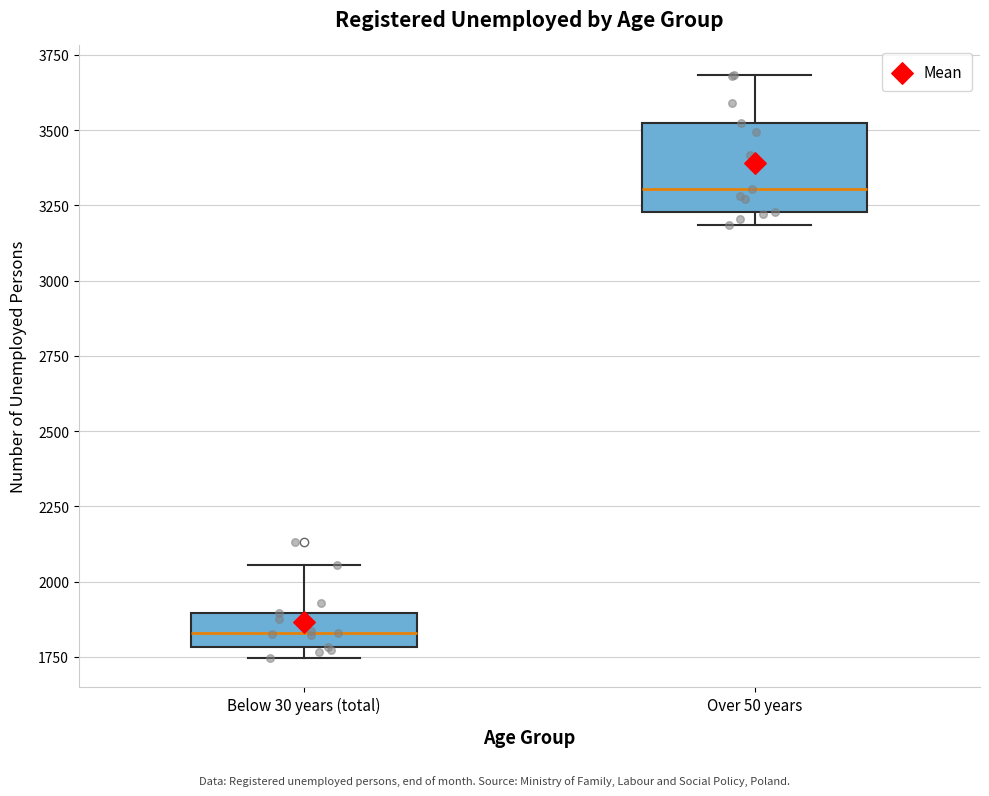

Reading left to right, transcribe this box plot: for each box, give where its median line is, the range the box spans, and where its two whiskers end, as read against the y-axis. The values are not printed on the chart, so give them approximately, as read against the axis.

Below 30 years (total): median 1850, box 1800 to 1900, whiskers 1750 to 2050
Over 50 years: median 3300, box 3250 to 3500, whiskers 3200 to 3700